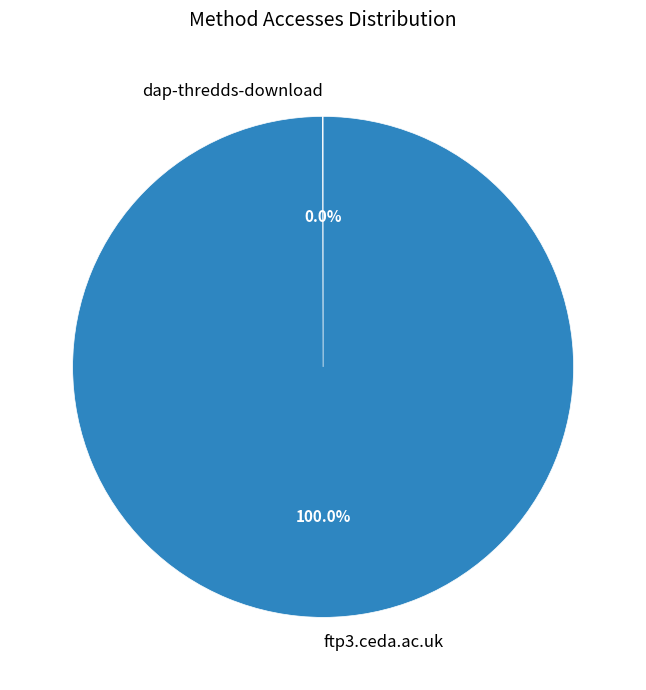

Which slice represents more than half of the pie?

ftp3.ceda.ac.uk